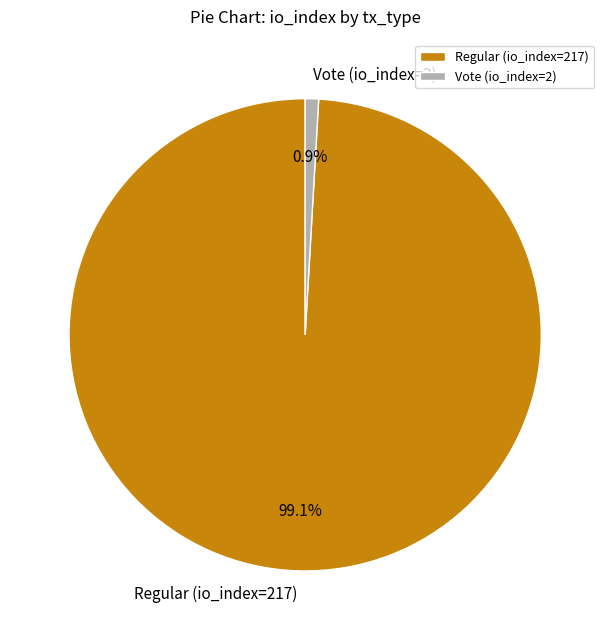

What portion of the pie excludes Vote (io_index=2)?

99.1%